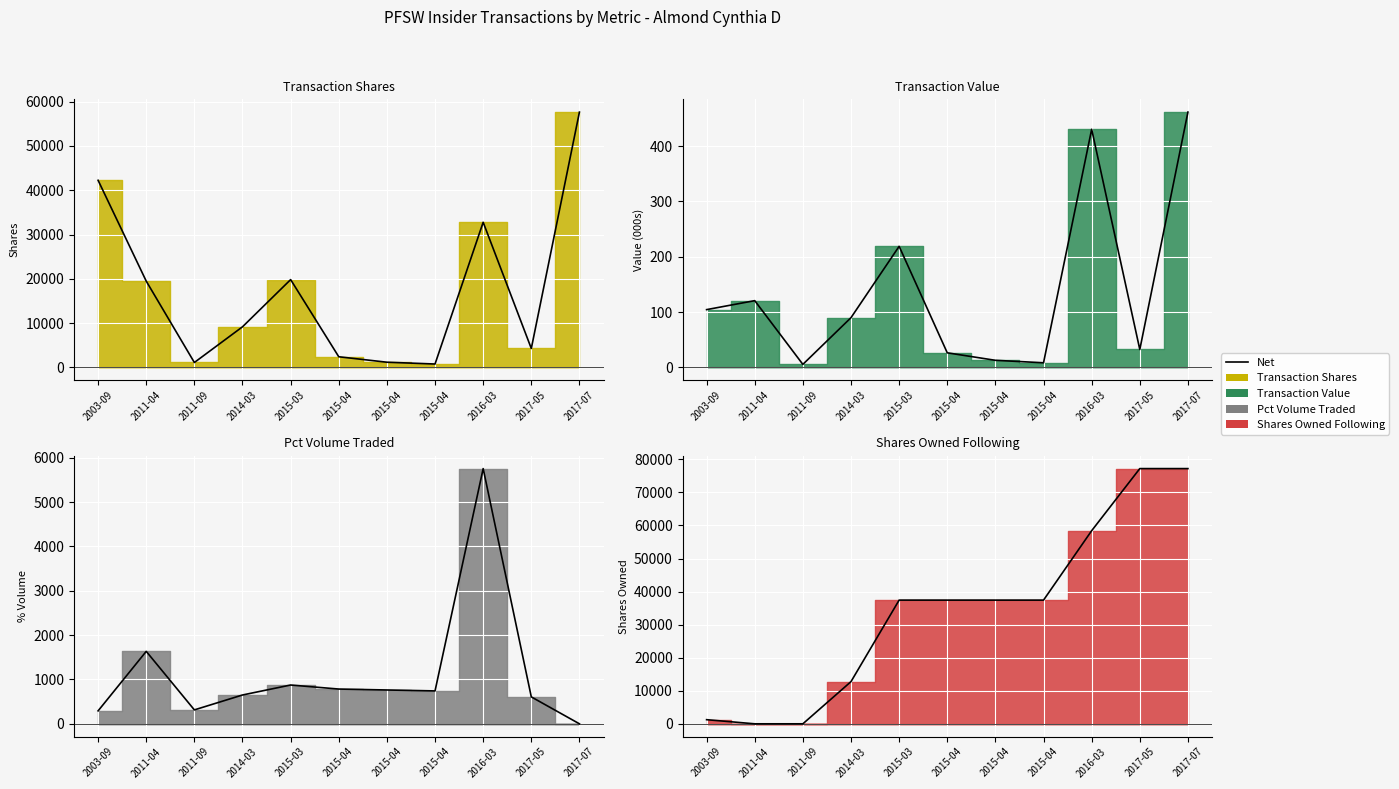

What is the difference between the maximum and minimum values?

77209